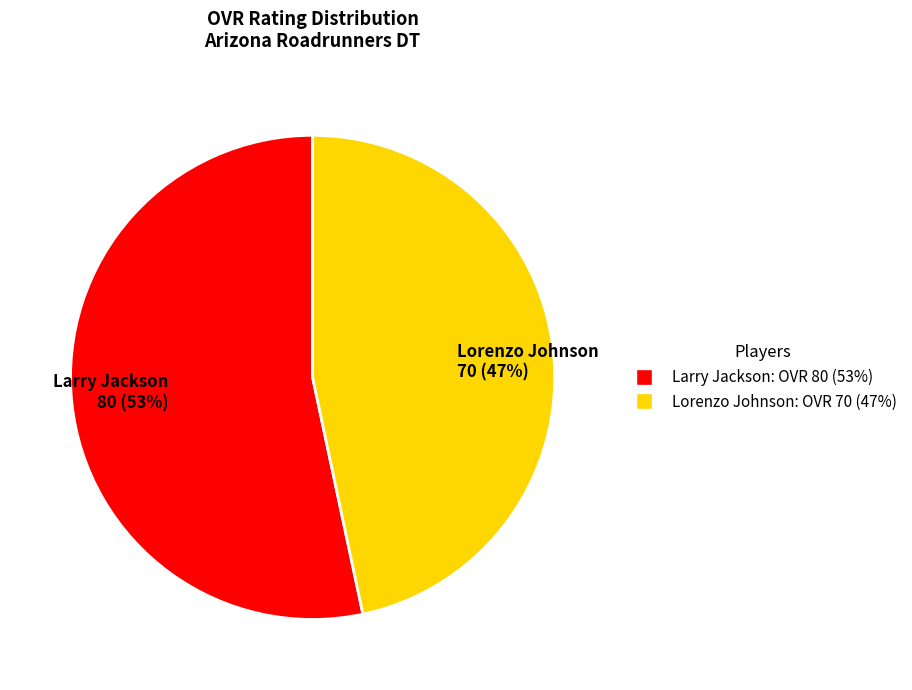

To the nearest percent, what is the combined percentage of Larry Jackson 80 (53%) and Lorenzo Johnson 70 (47%)?

100%